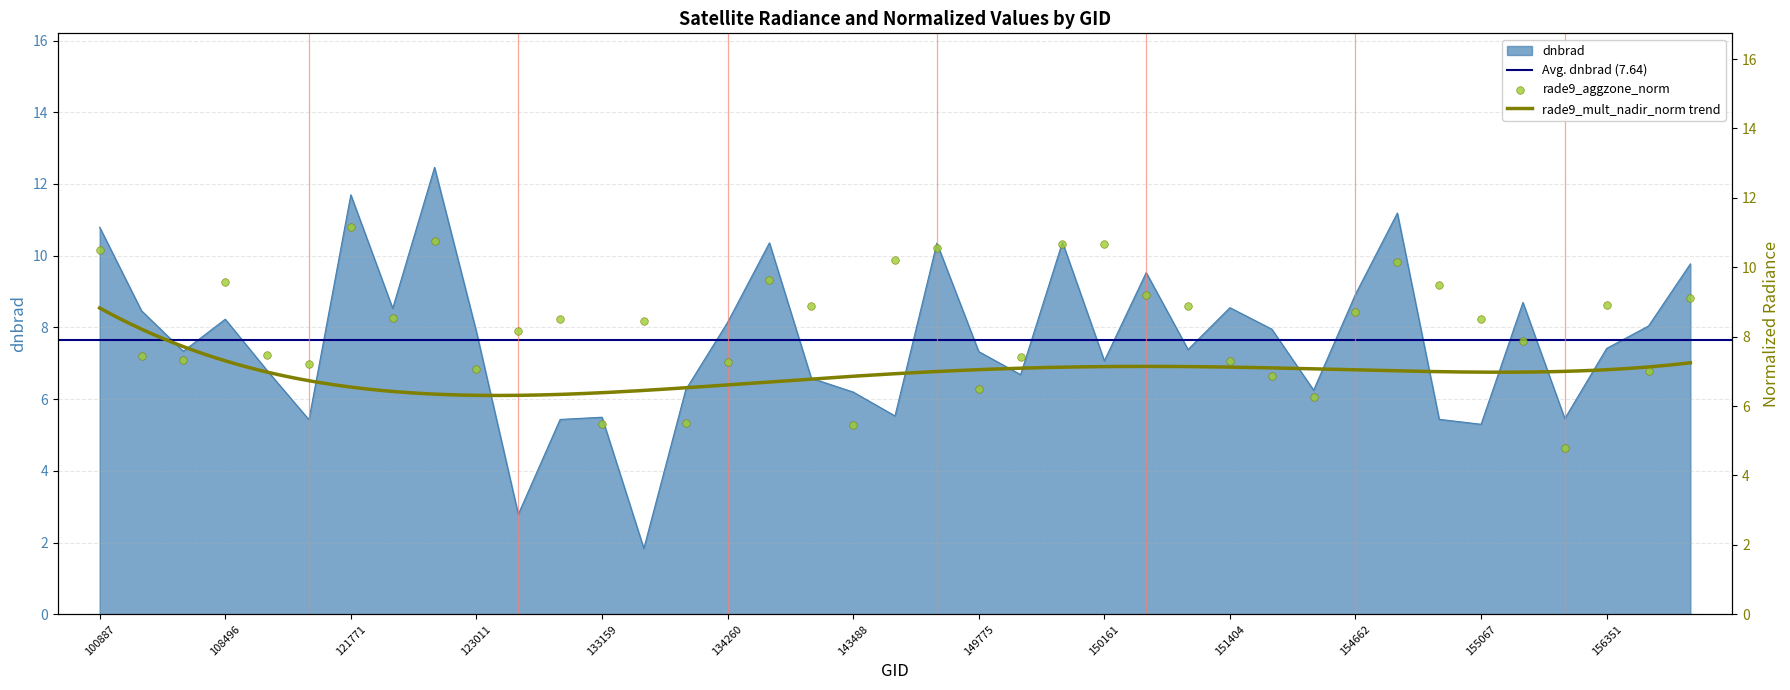

What is the total value across all series at 122118?

17.1